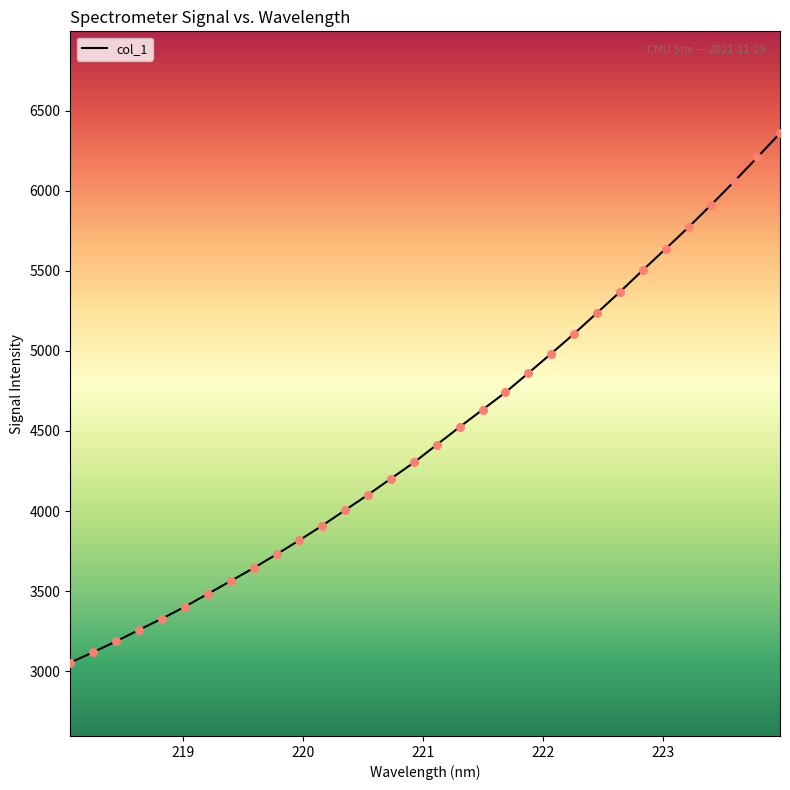

What is the greatest value displayed?

6359.1